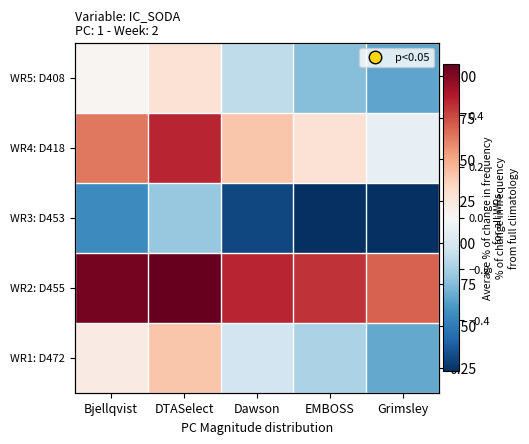

Rank the series by their maximum value, from highest to lowest.

WR2: D455, WR4: D418, WR1: D472, WR5: D408, WR3: D453